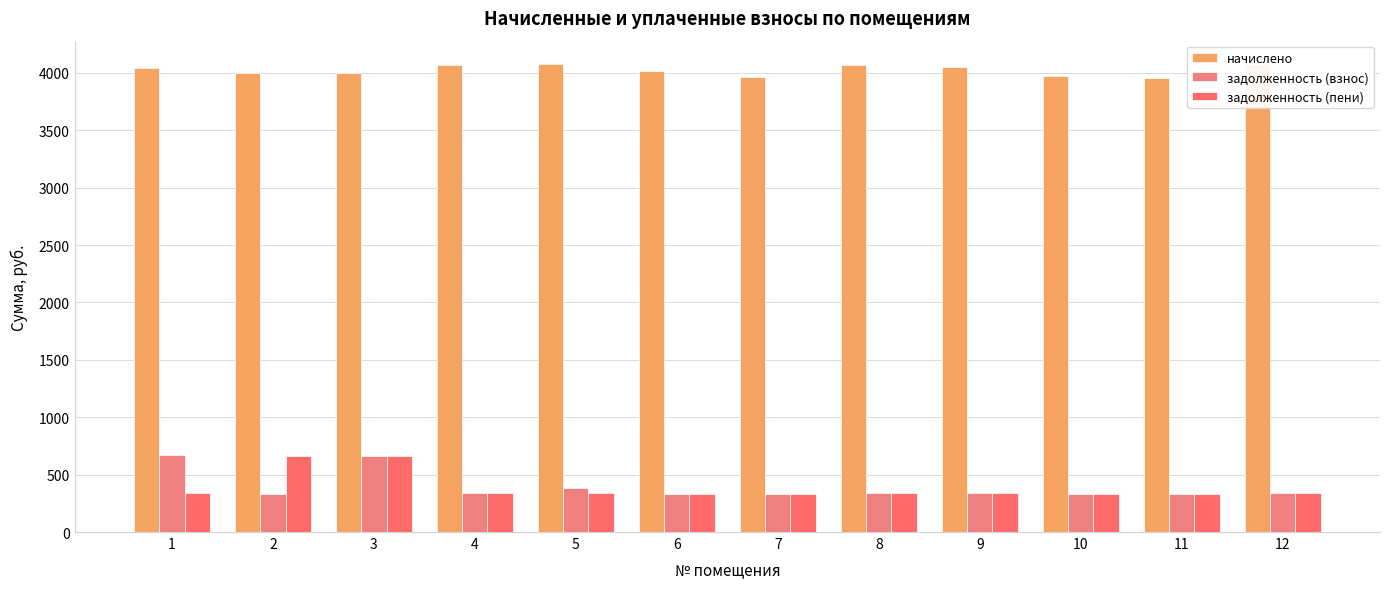

Rank the series by their maximum value, from highest to lowest.

начислено, задолженность (взнос), задолженность (пени)